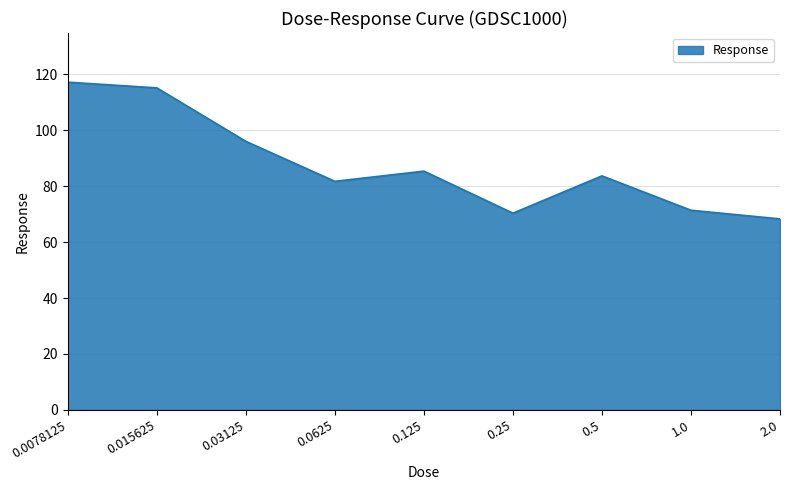

What position from the right is 0.015625?

8